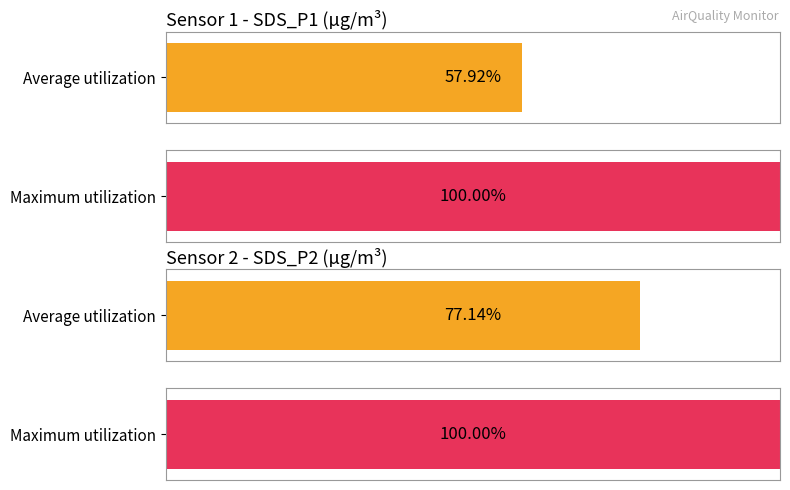

Count the number of categories in the chart.

2